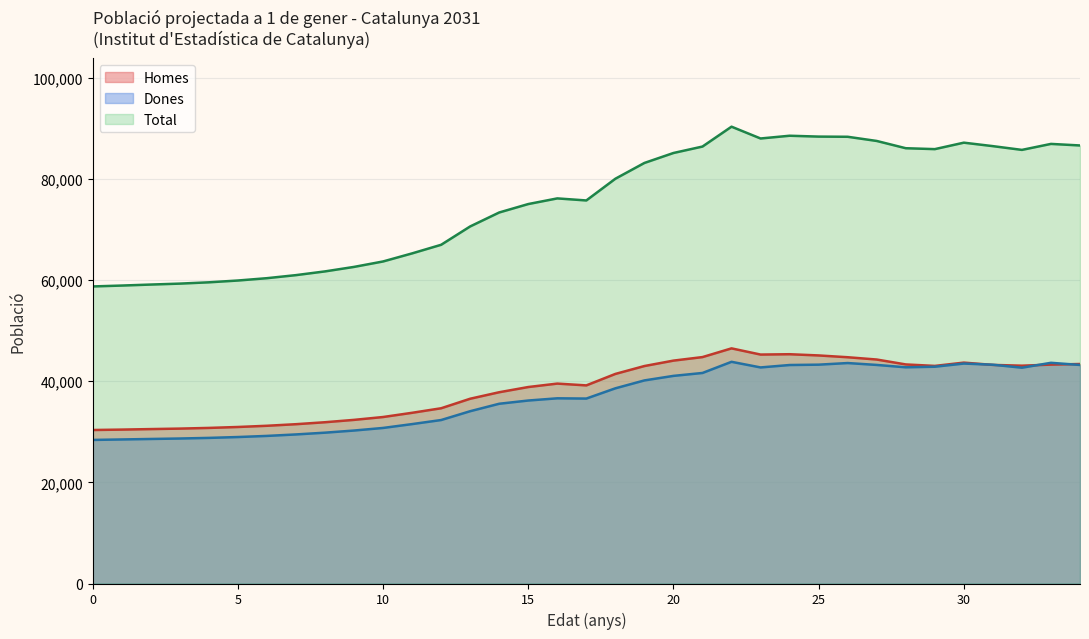

Is the value of Total at 35 greater than the value of Dones at 90?

Yes